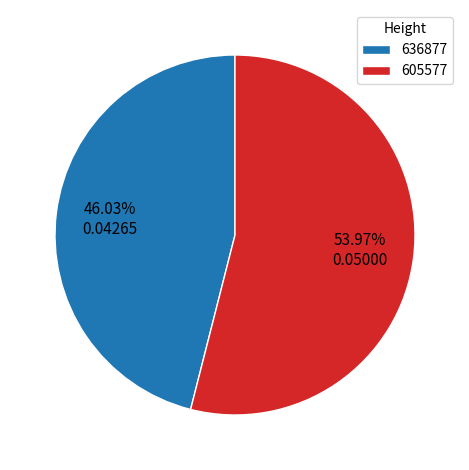

To the nearest percent, what is the average slice percentage?

50%